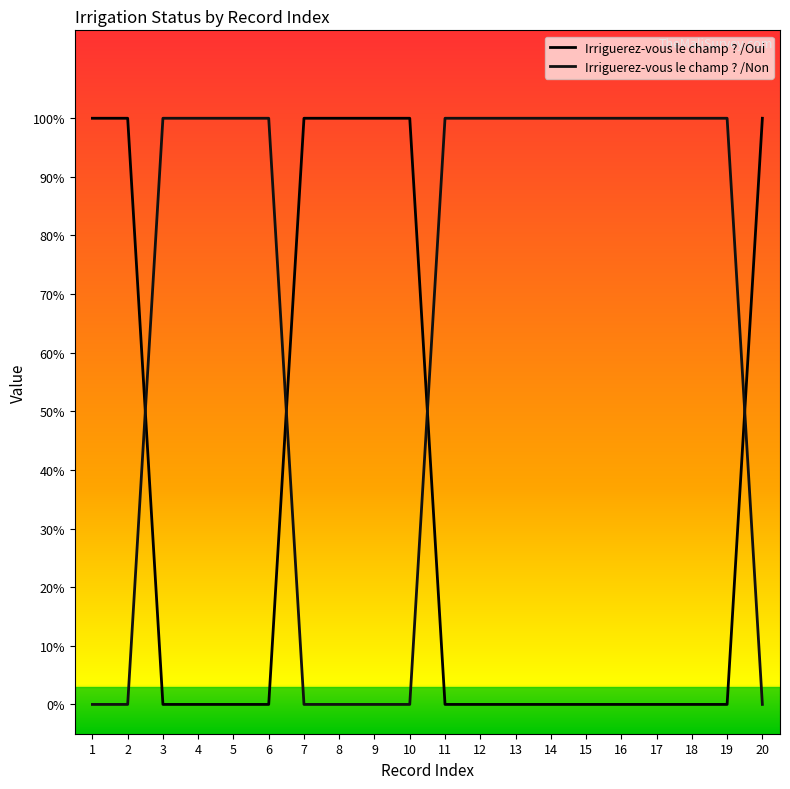

Is this an area chart (filled region under the line)?

No